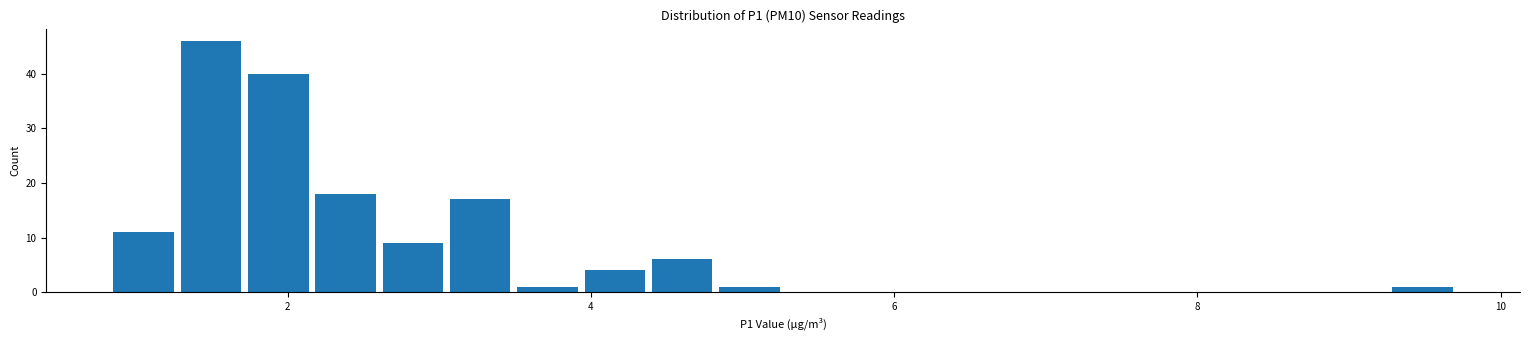

Read against the x-axis, roughly where is the centre of the tallest bar?

1.4